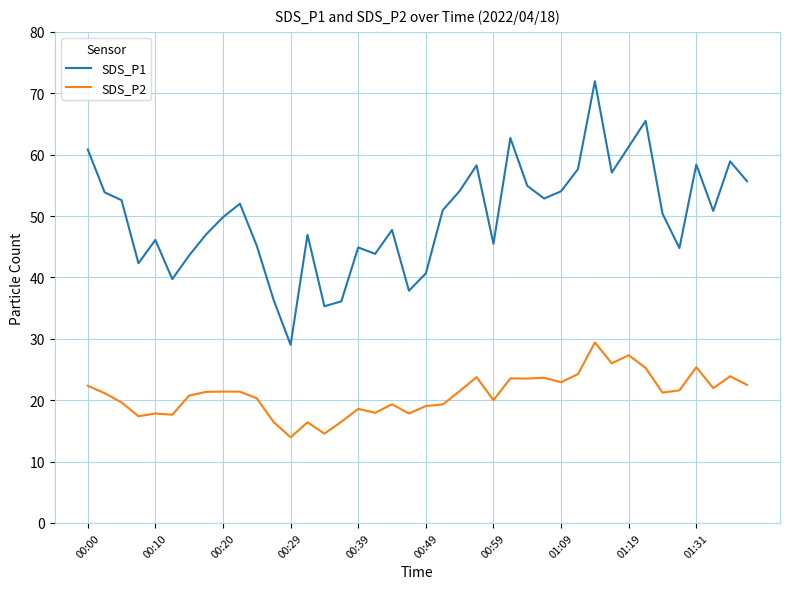

How many lines are shown in the chart?

2